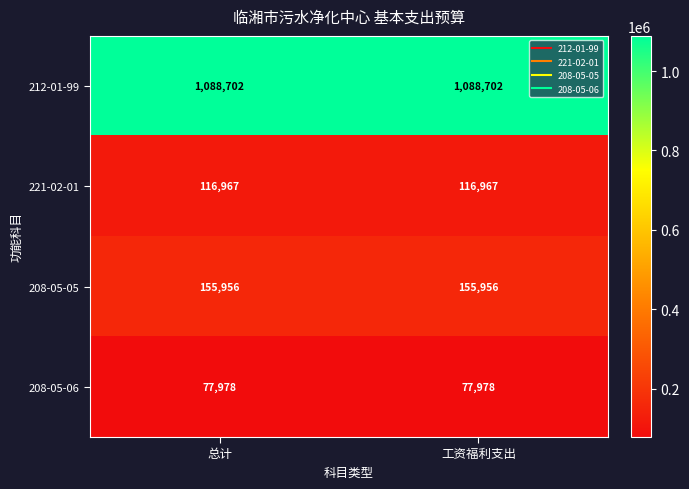

What is the spread (max minus min) of values at 总计?

1010724